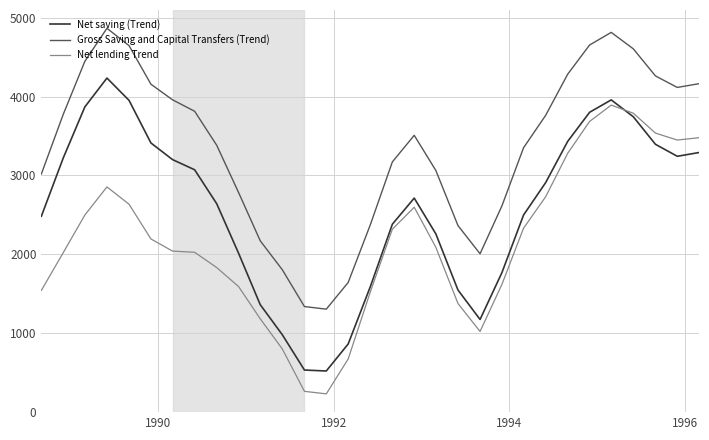

Rank the series by their average value, from lowest to highest.

Net lending Trend, Net saving (Trend), Gross Saving and Capital Transfers (Trend)